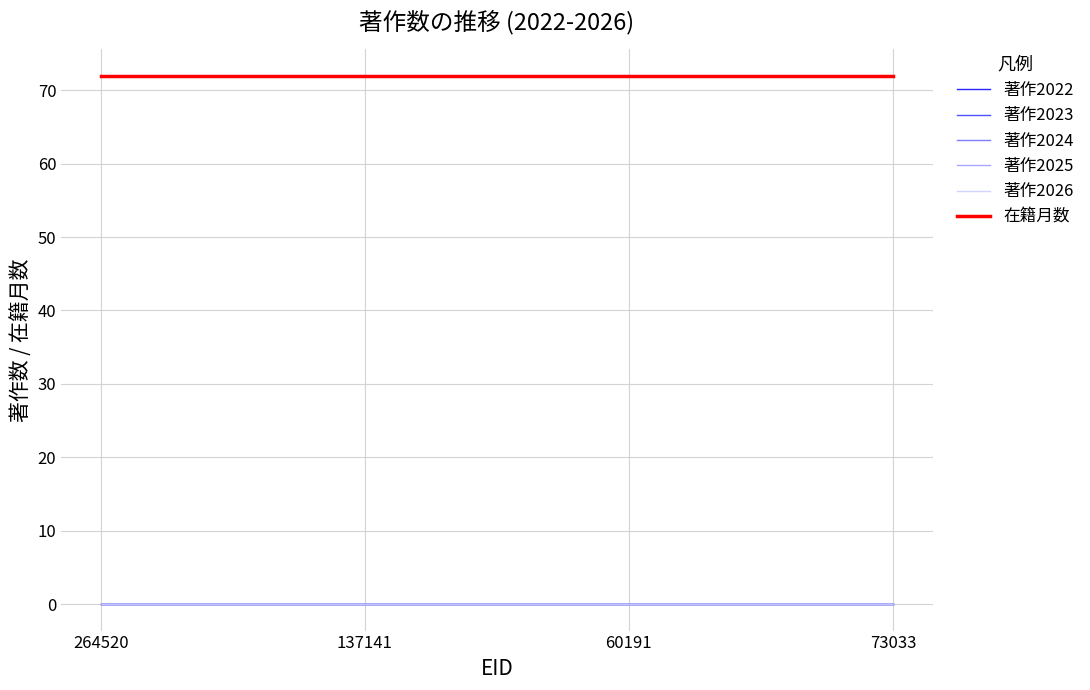

What is the spread (max minus min) of values at 264520?

72